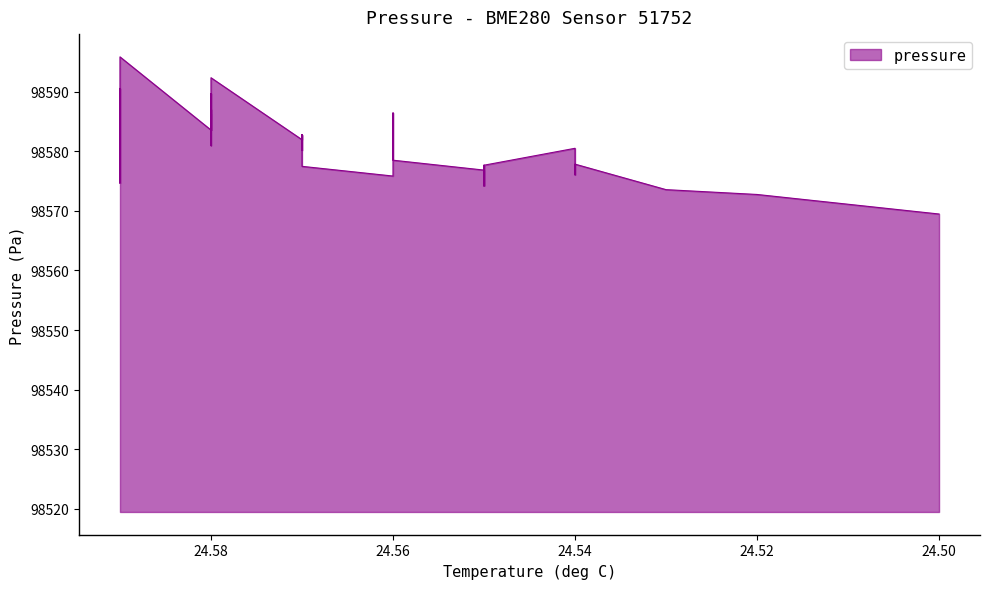

How many distinct data groups are displayed?

1